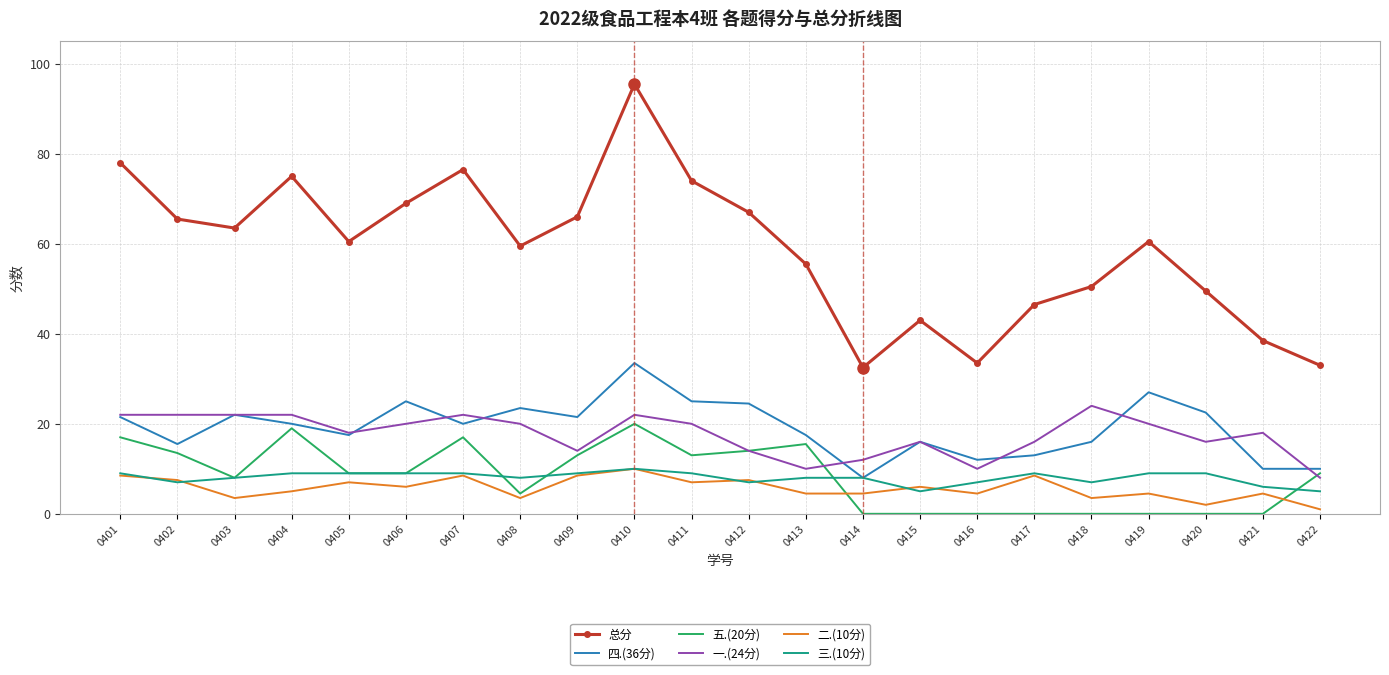

The 四.(36分) series shows 21.1 at 0417. True or false?

False